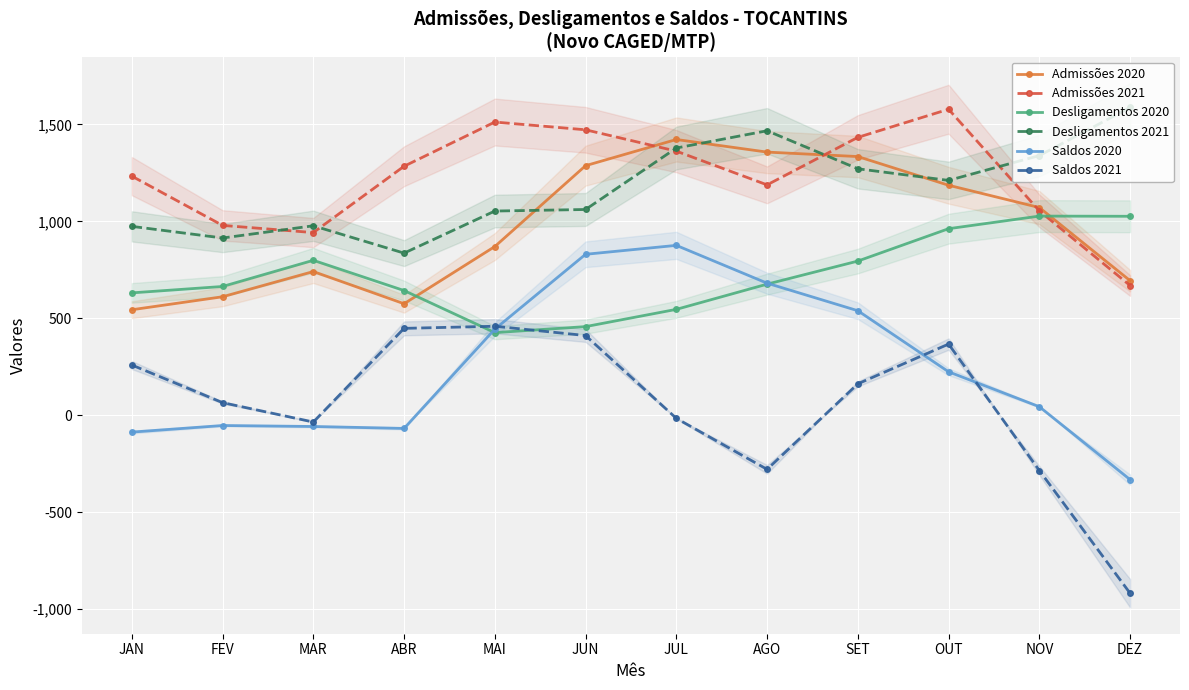

Reading left to right, transcribe all the data shown in this chart.

Admissões 2020: JAN=544	FEV=611	MAR=741	ABR=575	MAI=870	JUN=1287	JUL=1422	AGO=1357	SET=1334	OUT=1186	NOV=1071	DEZ=694
Admissões 2021: JAN=1233	FEV=979	MAR=942	ABR=1284	MAI=1512	JUN=1472	JUL=1362	AGO=1188	SET=1433	OUT=1578	NOV=1054	DEZ=669
Desligamentos 2020: JAN=631	FEV=664	MAR=799	ABR=643	MAI=426	JUN=457	JUL=546	AGO=676	SET=795	OUT=962	NOV=1027	DEZ=1026
Desligamentos 2021: JAN=974	FEV=914	MAR=977	ABR=836	MAI=1053	JUN=1061	JUL=1378	AGO=1467	SET=1271	OUT=1211	NOV=1339	DEZ=1587
Saldos 2020: JAN=-87	FEV=-53	MAR=-58	ABR=-68	MAI=444	JUN=830	JUL=876	AGO=681	SET=539	OUT=224	NOV=44	DEZ=-332
Saldos 2021: JAN=259	FEV=65	MAR=-35	ABR=448	MAI=459	JUN=411	JUL=-16	AGO=-279	SET=162	OUT=367	NOV=-285	DEZ=-918